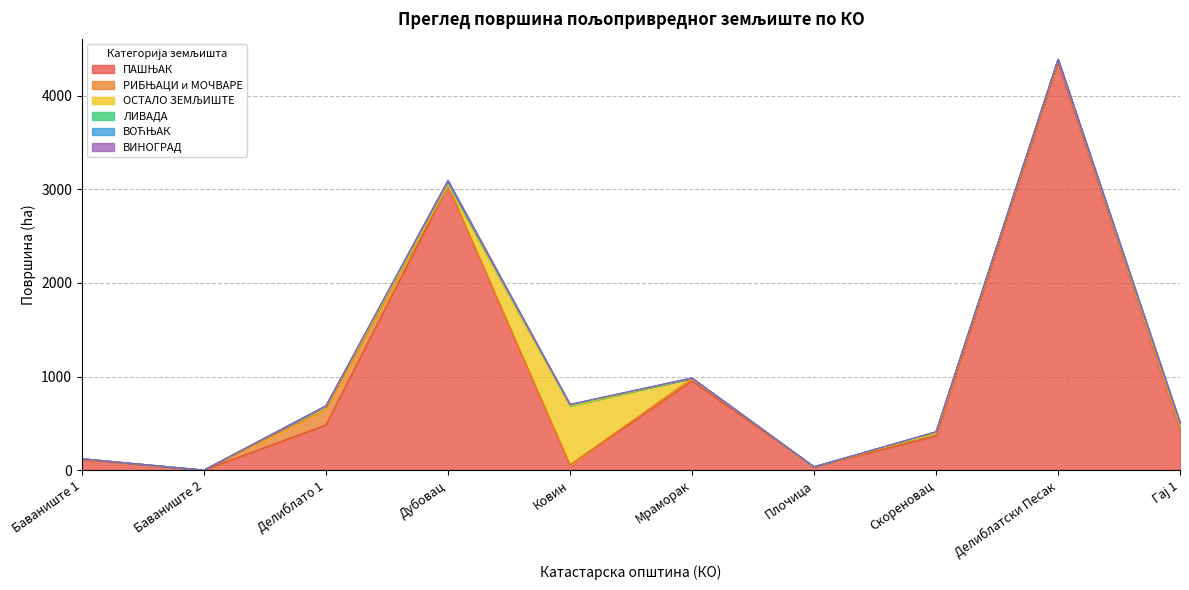

Between which two adjacent categories do ВОЋЊАК and ЛИВАДА first intersect?

Ковин and Мраморак